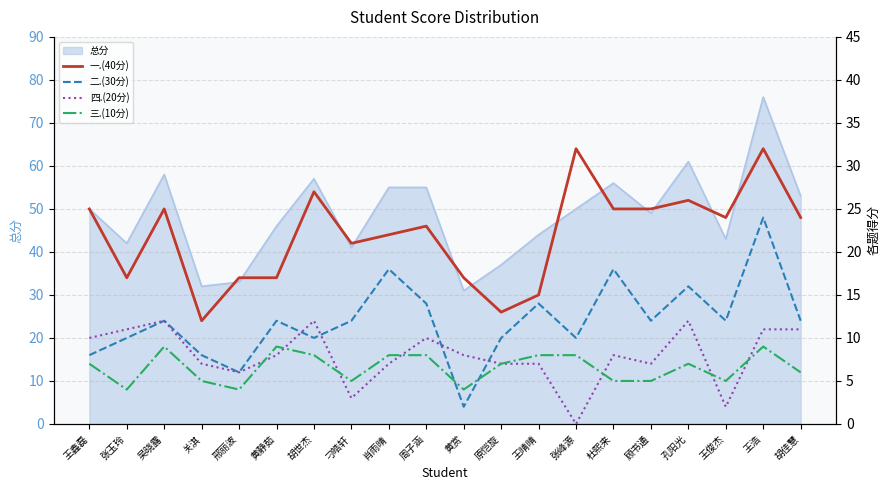

Reading left to right, what are all the values shown in this chart?

一.(40分): 王鑫磊=25	张玉玲=17	吴晓露=25	关淇=12	邢丽波=17	黄静茹=17	胡世杰=27	刁皓轩=21	肖雨晴=22	周子涵=23	黄赏=17	原恺旋=13	王晴晴=15	张峰源=32	杜熙来=25	顾书通=25	孔阳光=26	王俊杰=24	王浩=32	胡佳慧=24
二.(30分): 王鑫磊=8	张玉玲=10	吴晓露=12	关淇=8	邢丽波=6	黄静茹=12	胡世杰=10	刁皓轩=12	肖雨晴=18	周子涵=14	黄赏=2	原恺旋=10	王晴晴=14	张峰源=10	杜熙来=18	顾书通=12	孔阳光=16	王俊杰=12	王浩=24	胡佳慧=12
四.(20分): 王鑫磊=10	张玉玲=11	吴晓露=12	关淇=7	邢丽波=6	黄静茹=8	胡世杰=12	刁皓轩=3	肖雨晴=7	周子涵=10	黄赏=8	原恺旋=7	王晴晴=7	张峰源=0	杜熙来=8	顾书通=7	孔阳光=12	王俊杰=2	王浩=11	胡佳慧=11
三.(10分): 王鑫磊=7	张玉玲=4	吴晓露=9	关淇=5	邢丽波=4	黄静茹=9	胡世杰=8	刁皓轩=5	肖雨晴=8	周子涵=8	黄赏=4	原恺旋=7	王晴晴=8	张峰源=8	杜熙来=5	顾书通=5	孔阳光=7	王俊杰=5	王浩=9	胡佳慧=6